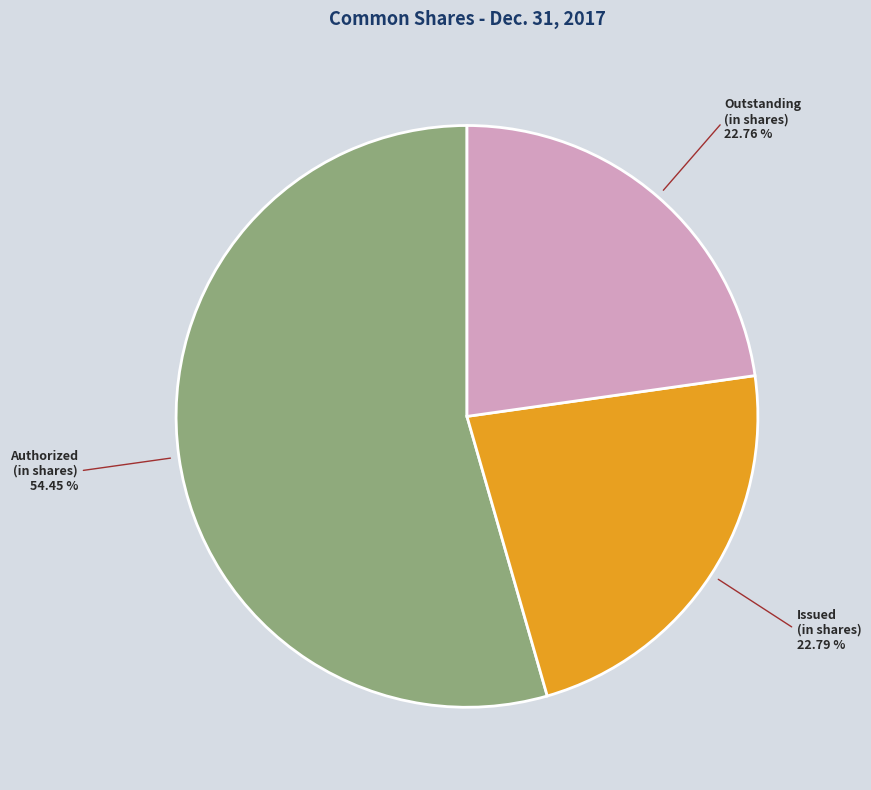

Count the number of slices in the pie.

3